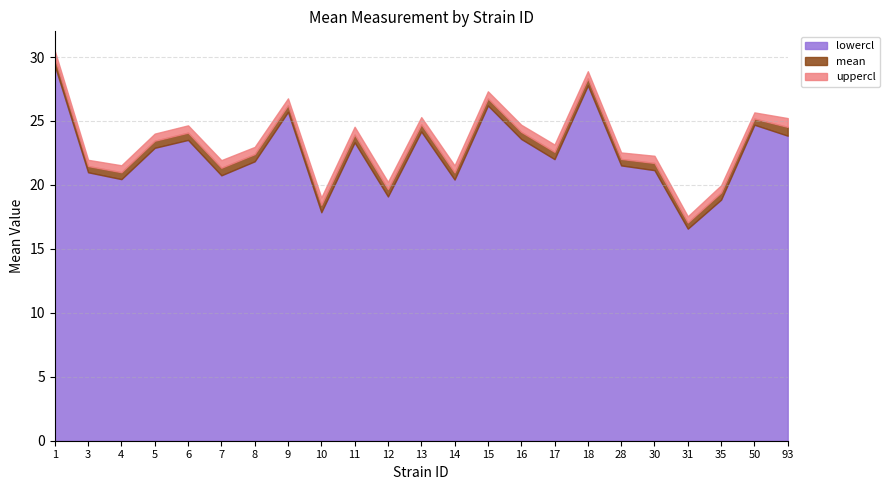

Is it true that uppercl equals 30.1 at 12?

False